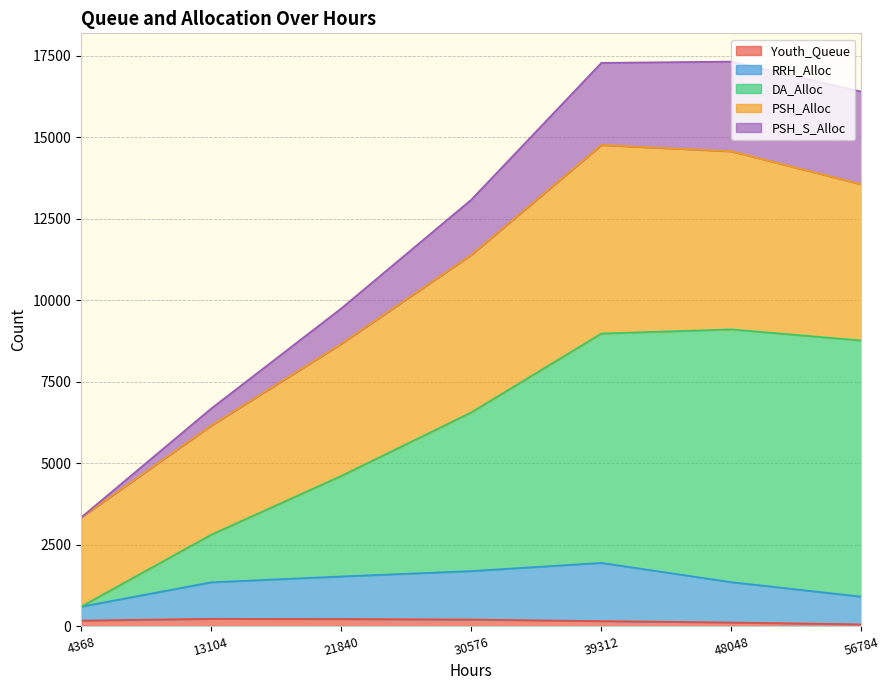

How many lines are shown in the chart?

5